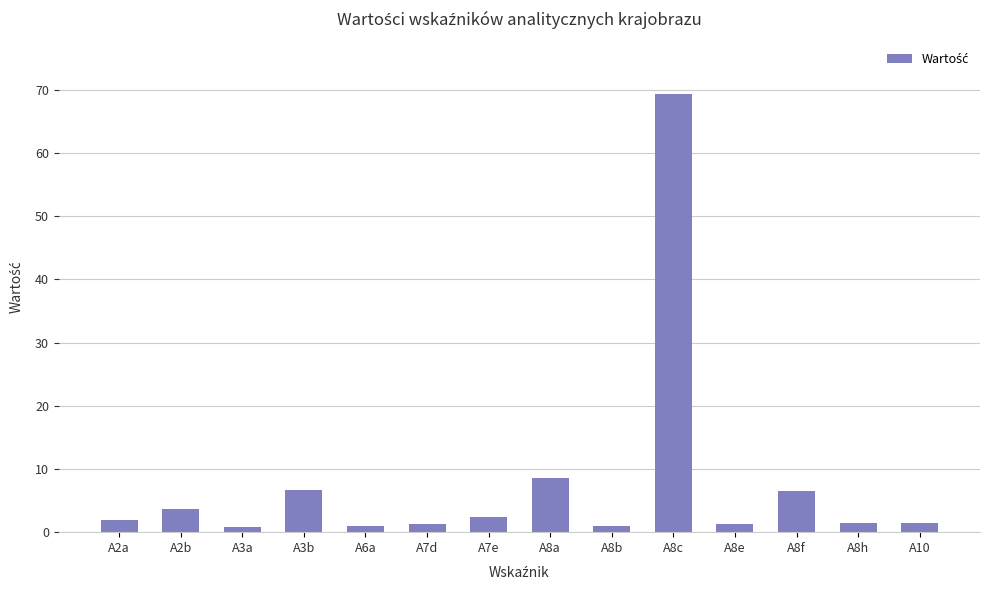

What is the label of the 9th bar from the left?

A8b